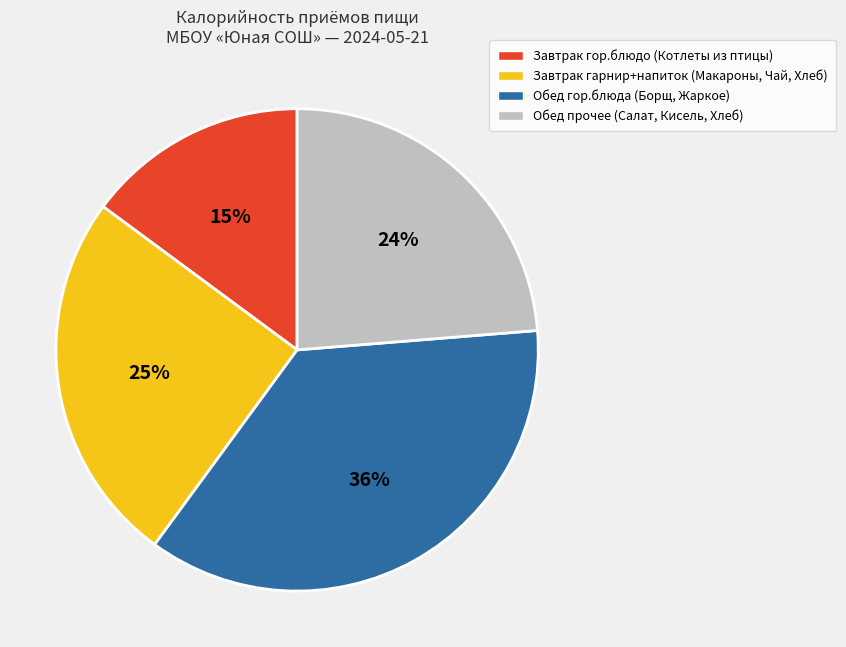

Is there a majority slice in this chart?

No